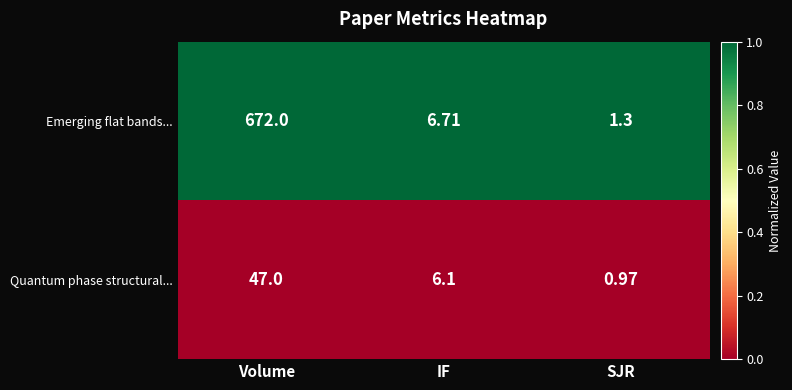

Where is Quantum phase structural... nearest to the value 23?

IF